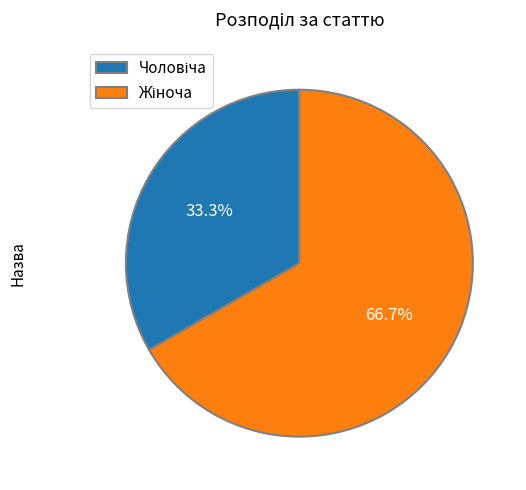

Is there a majority slice in this chart?

Yes